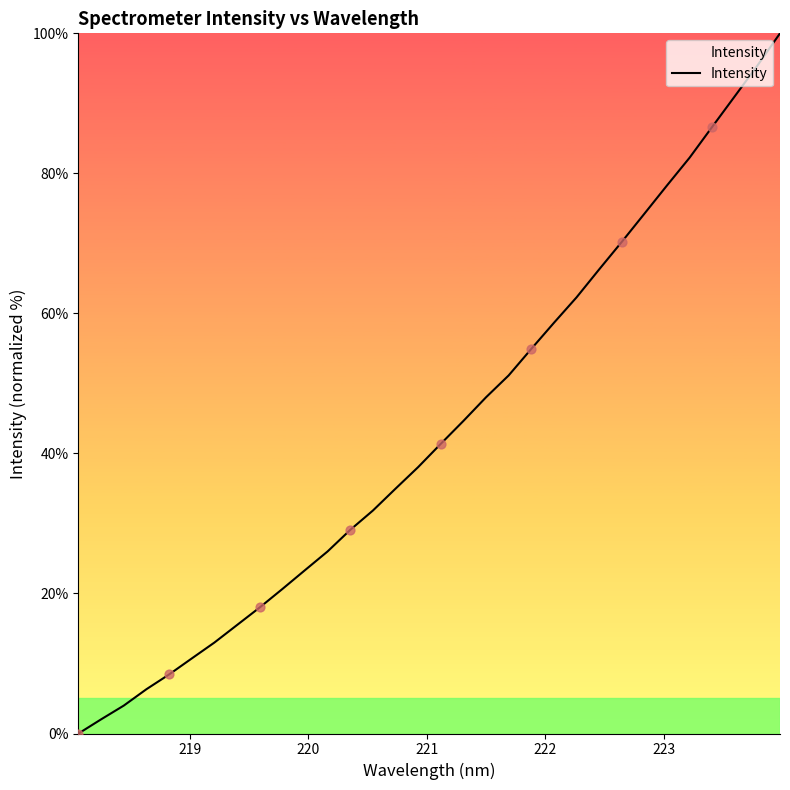

What is the difference between the maximum and minimum values?

100.0